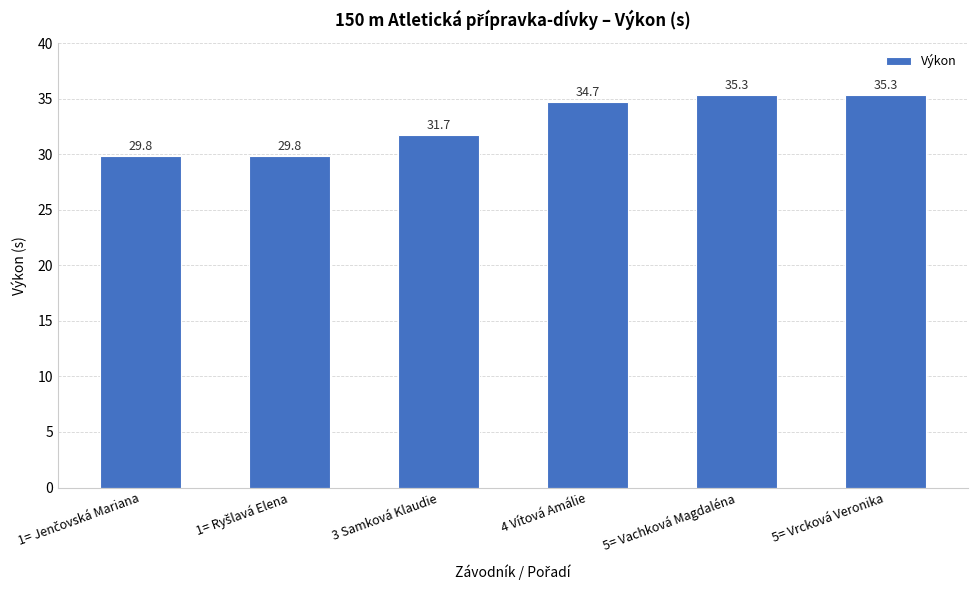

What is the average value?

32.8